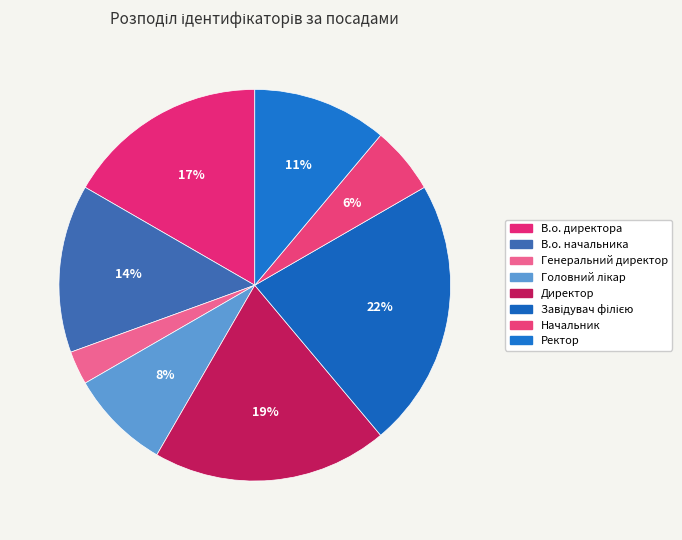

What is the smallest slice in the pie chart?

Генеральний директор